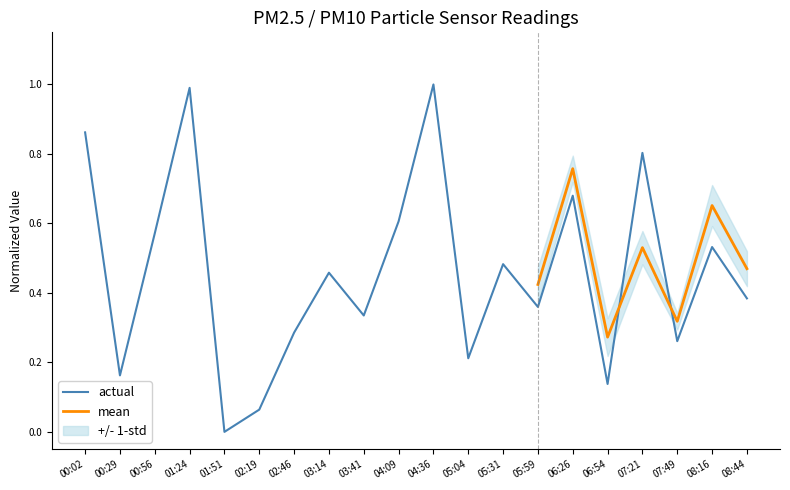

What position from the left is 07:21?

17